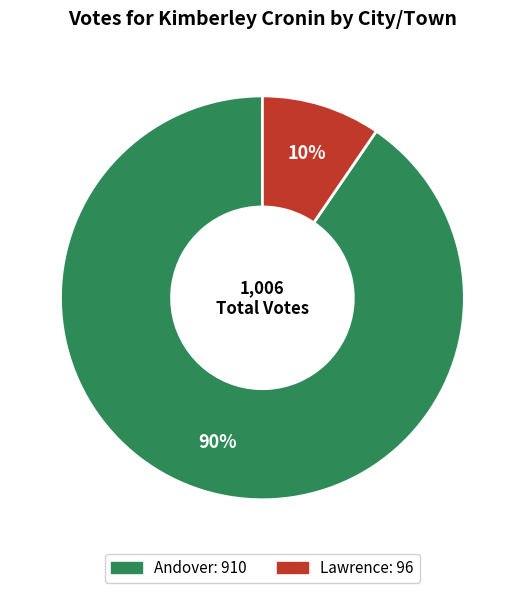

Do Andover and Lawrence together represent more than half of the pie?

Yes